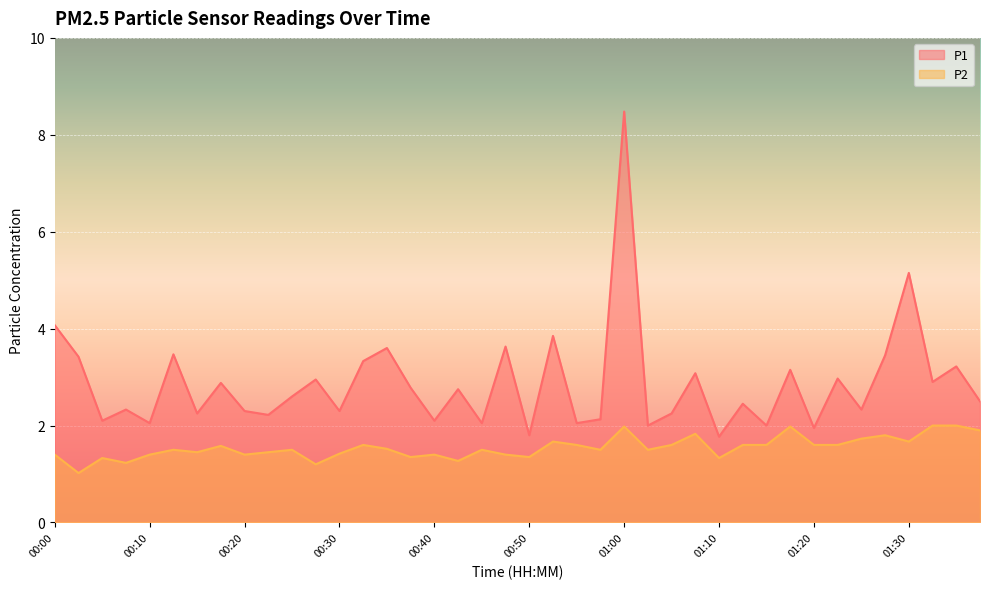

Is it true that P1 equals 5.0 at 00:02?

False